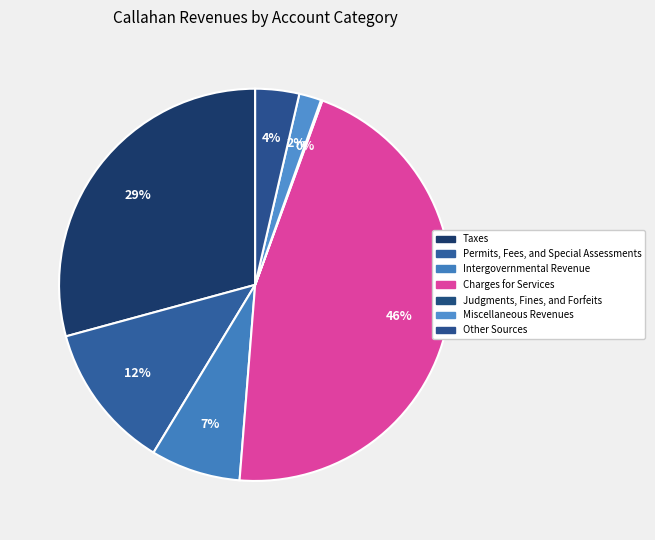

To the nearest percent, what is the average slice percentage?

14%